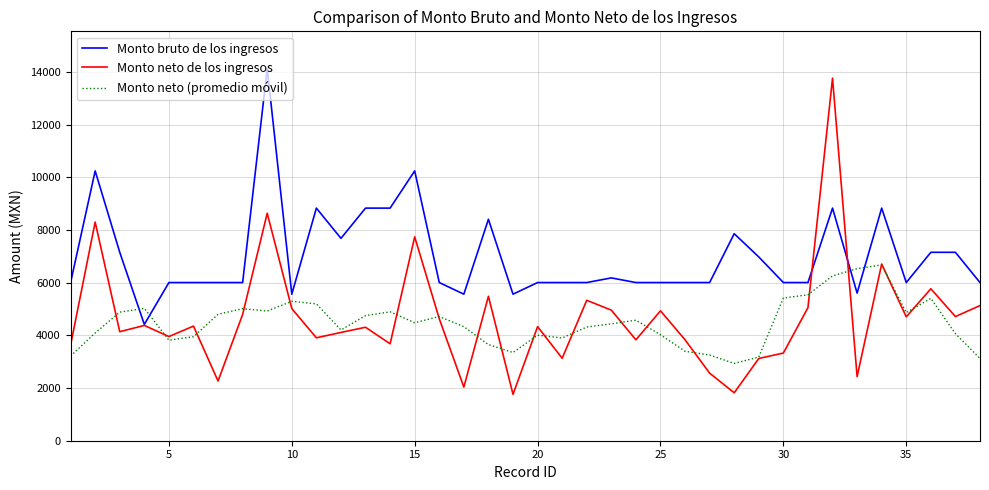

Does the chart have visible grid lines?

Yes